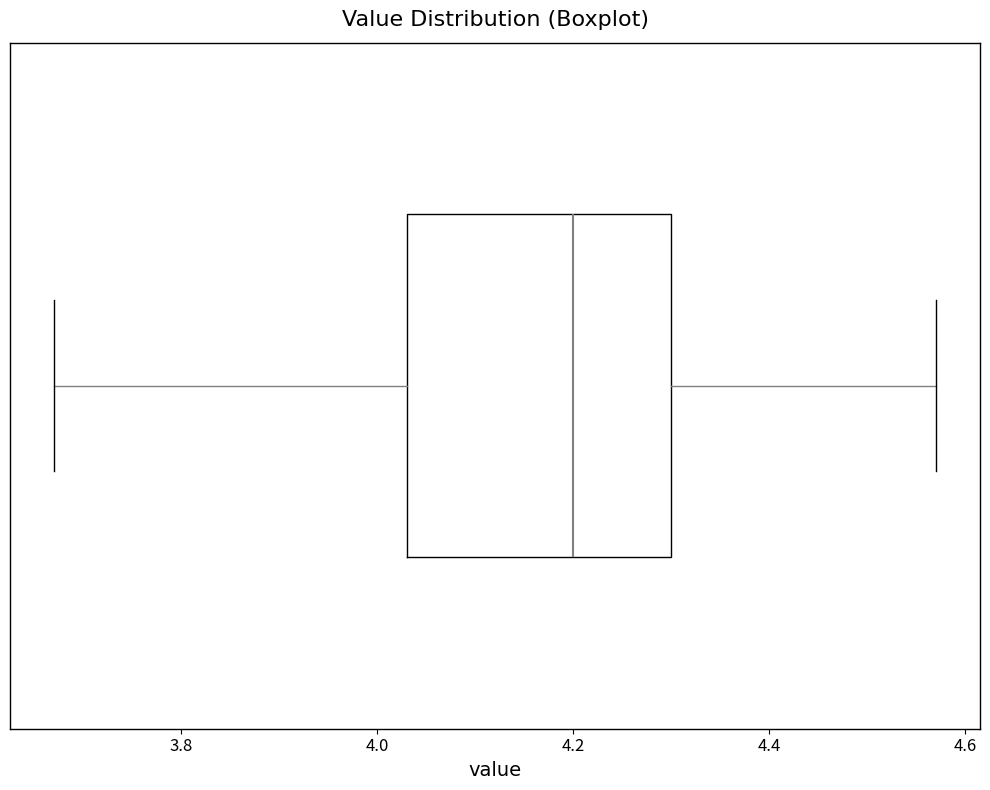

Where does the median line of the box sit on the x-axis? The values are not printed on the chart, so give them approximately, as read against the axis.

4.20